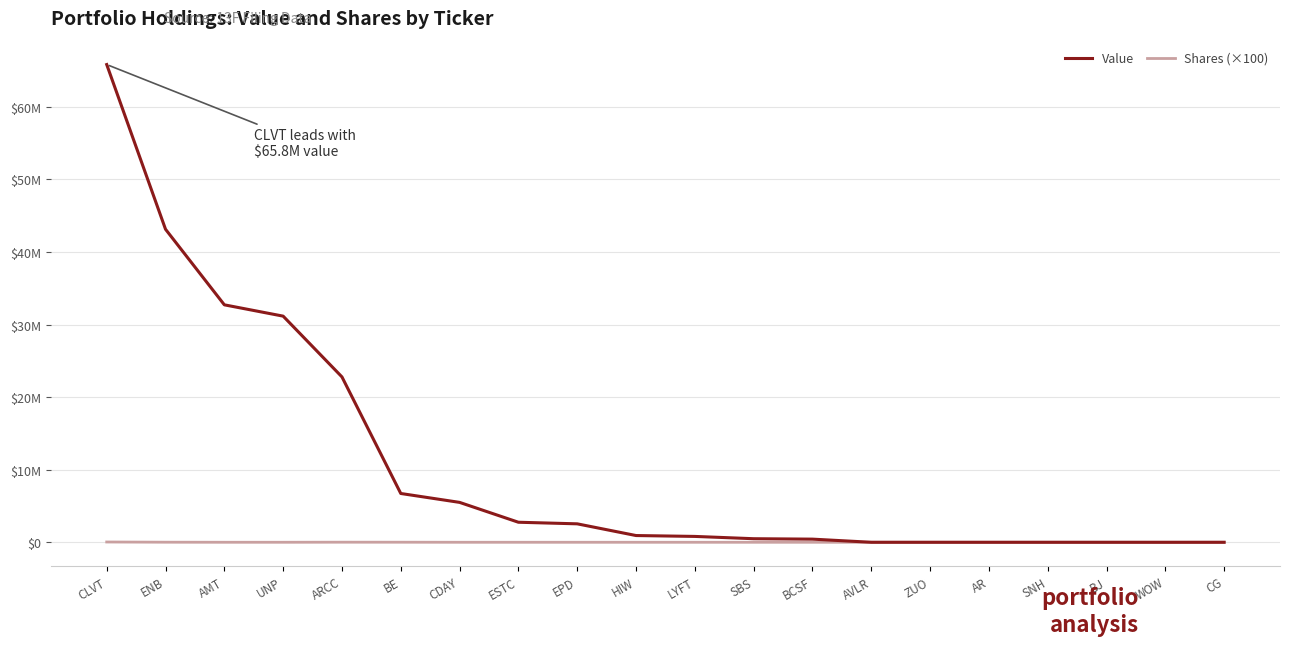

Reading left to right, what are all the values shown in this chart?

Value: CLVT=65819000.0	ENB=43126000.0	AMT=32715000.0	UNP=31156000.0	ARCC=22781000.0	BE=6722000.0	CDAY=5496000.0	ESTC=2760000.0	EPD=2541000.0	HIW=928000.0	LYFT=807000.0	SBS=491000.0	BCSF=433000.0	AVLR=0.0	ZUO=0.0	AR=0.0	SNH=0.0	BJ=0.0	WOW=0.0	CG=0.0
Shares (×100): CLVT=39177.7	ENB=10844.0	AMT=1423.5	UNP=1723.3	ARCC=12214.8	BE=8999.3	CDAY=809.7	ESTC=429.2	EPD=902.2	HIW=189.8	LYFT=187.5	SBS=326.0	BCSF=218.9	AVLR=-40.8	ZUO=-312.7	AR=-3589.8	SNH=-1230.8	BJ=-1073.2	WOW=-6099.6	CG=-1914.0